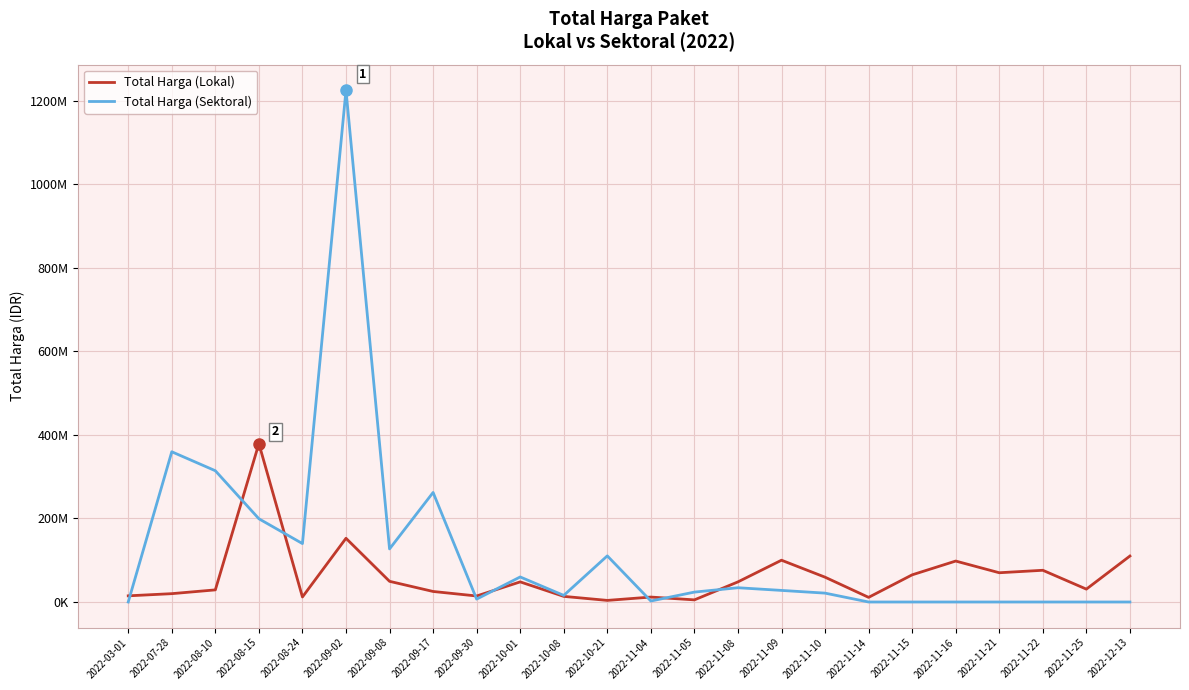

Reading left to right, extract all data points from this chart.

Total Harga (Lokal): 2022-03-01=14750000	2022-07-28=19950000	2022-08-10=29000000	2022-08-15=379075000	2022-08-24=12000000	2022-09-02=152477000	2022-09-08=49478000	2022-09-17=25200000	2022-09-30=14400000	2022-10-01=48140000	2022-10-08=13442000	2022-10-21=3825000	2022-11-04=11800000	2022-11-05=5093000	2022-11-08=48140000	2022-11-09=100000000	2022-11-10=59375000	2022-11-14=11100000	2022-11-15=65000000	2022-11-16=98000000	2022-11-21=70000000	2022-11-22=75920000	2022-11-25=30800000	2022-12-13=110000000
Total Harga (Sektoral): 2022-03-01=0	2022-07-28=359500000	2022-08-10=314121780	2022-08-15=199200000	2022-08-24=139800000	2022-09-02=1224682000	2022-09-08=127000000	2022-09-17=262118150	2022-09-30=6936000	2022-10-01=59935000	2022-10-08=15787200	2022-10-21=110389990	2022-11-04=2395750	2022-11-05=23680800	2022-11-08=34132505	2022-11-09=27720000	2022-11-10=21231000	2022-11-14=0	2022-11-15=0	2022-11-16=0	2022-11-21=0	2022-11-22=0	2022-11-25=0	2022-12-13=0